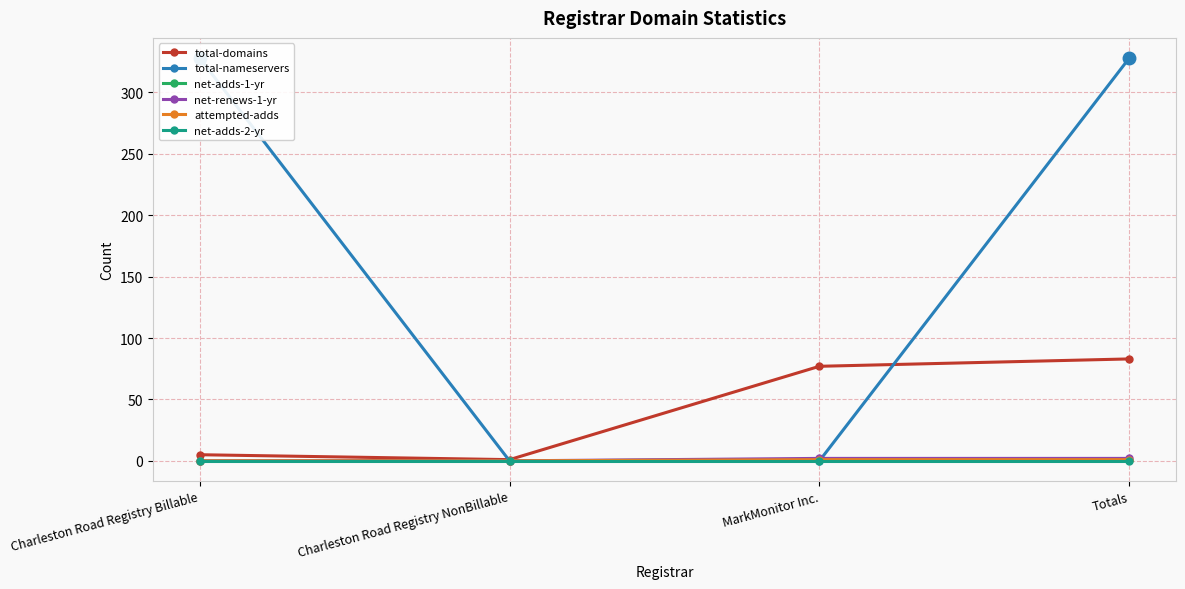

Read the total-nameservers value at Totals.

328